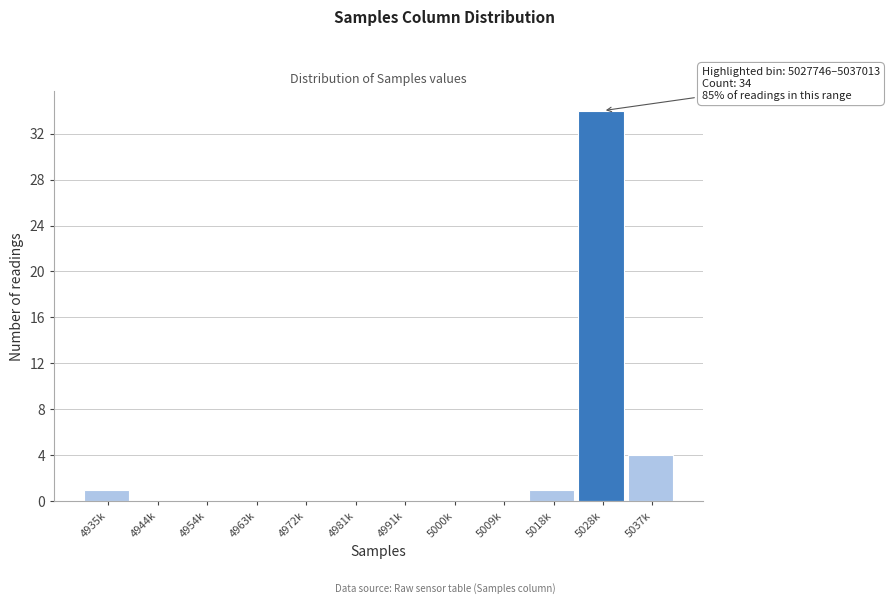

Reading left to right, extract all data points from this chart.

4935k=1	4944k=0	4954k=0	4963k=0	4972k=0	4981k=0	4991k=0	5000k=0	5009k=0	5018k=1	5028k=34	5037k=4